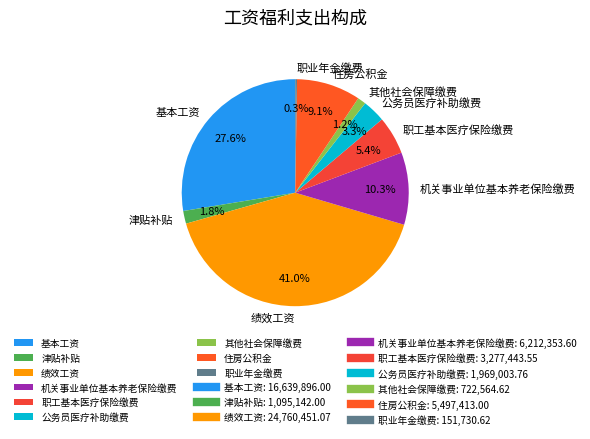

What is the largest slice in the pie chart?

绩效工资